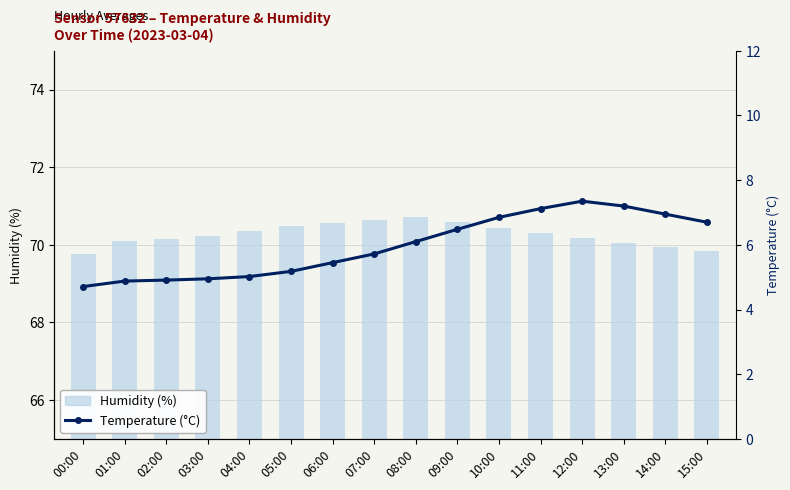

What is the label of the 3rd bar from the left?

02:00